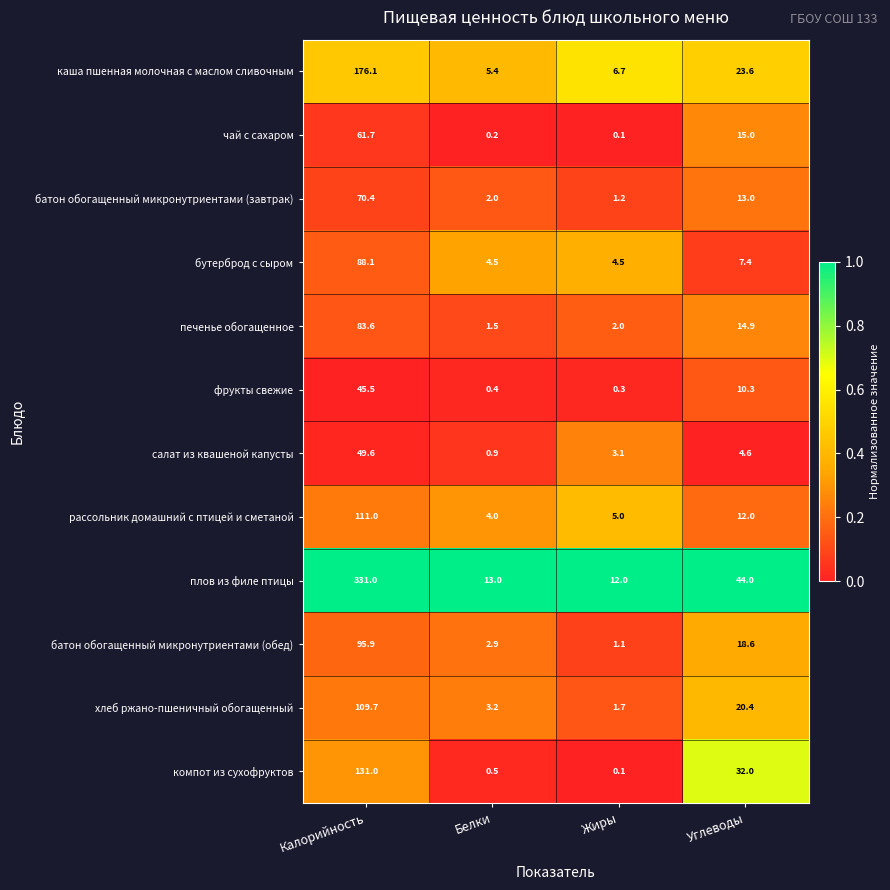

At which label is каша пшенная молочная с маслом сливочным closest to 90?

Углеводы